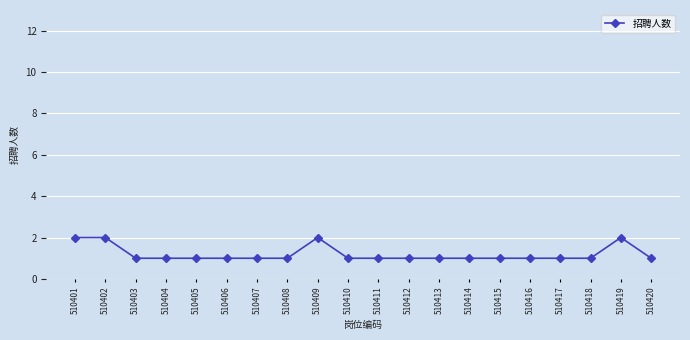

Reading left to right, extract all data points from this chart.

510401=2	510402=2	510403=1	510404=1	510405=1	510406=1	510407=1	510408=1	510409=2	510410=1	510411=1	510412=1	510413=1	510414=1	510415=1	510416=1	510417=1	510418=1	510419=2	510420=1